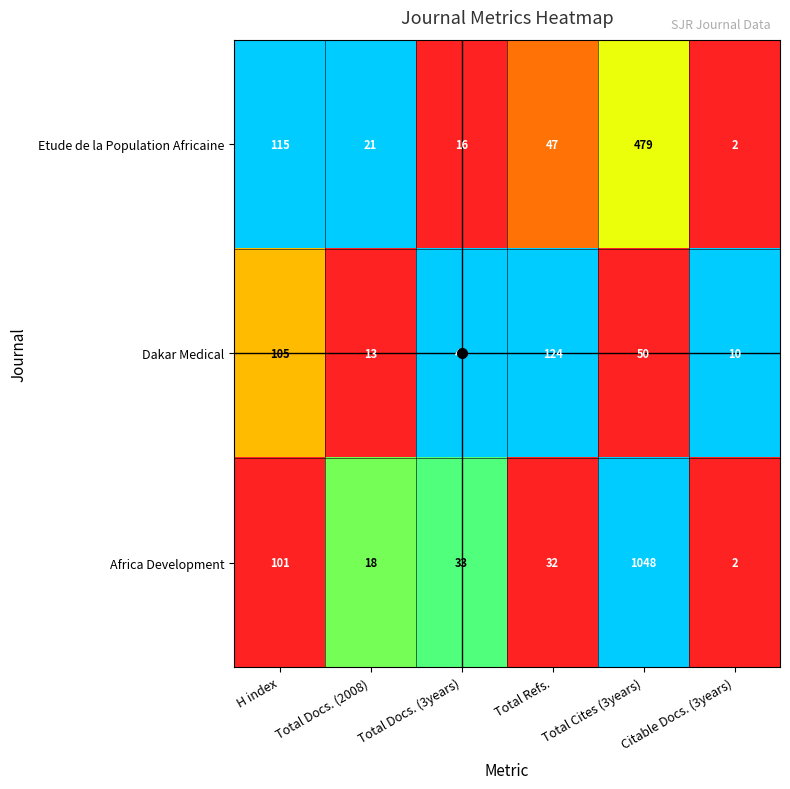

Which series has the largest range (max minus min)?

Africa Development